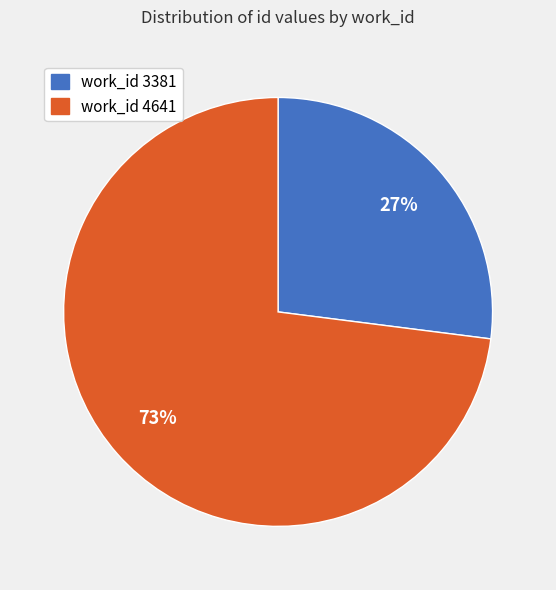

To the nearest percent, what is the difference between the largest and smallest slice percentages?

46%